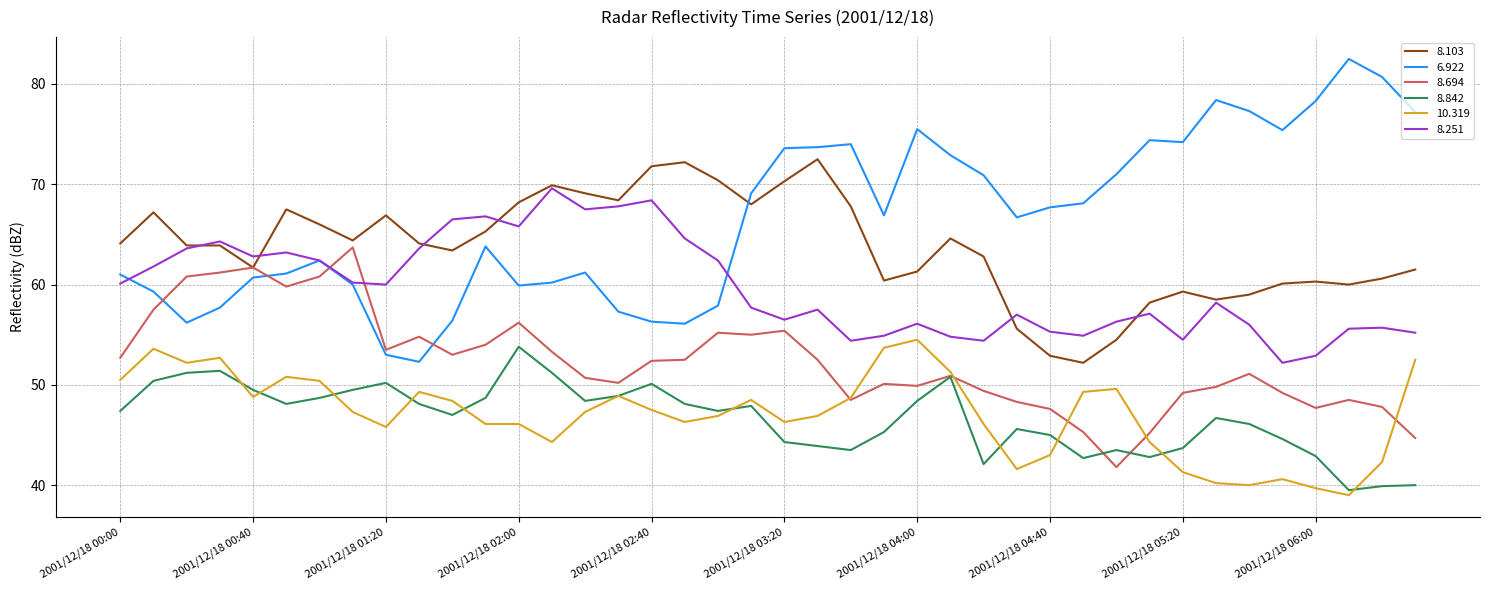

Which series has the largest total across all categories?

6.922